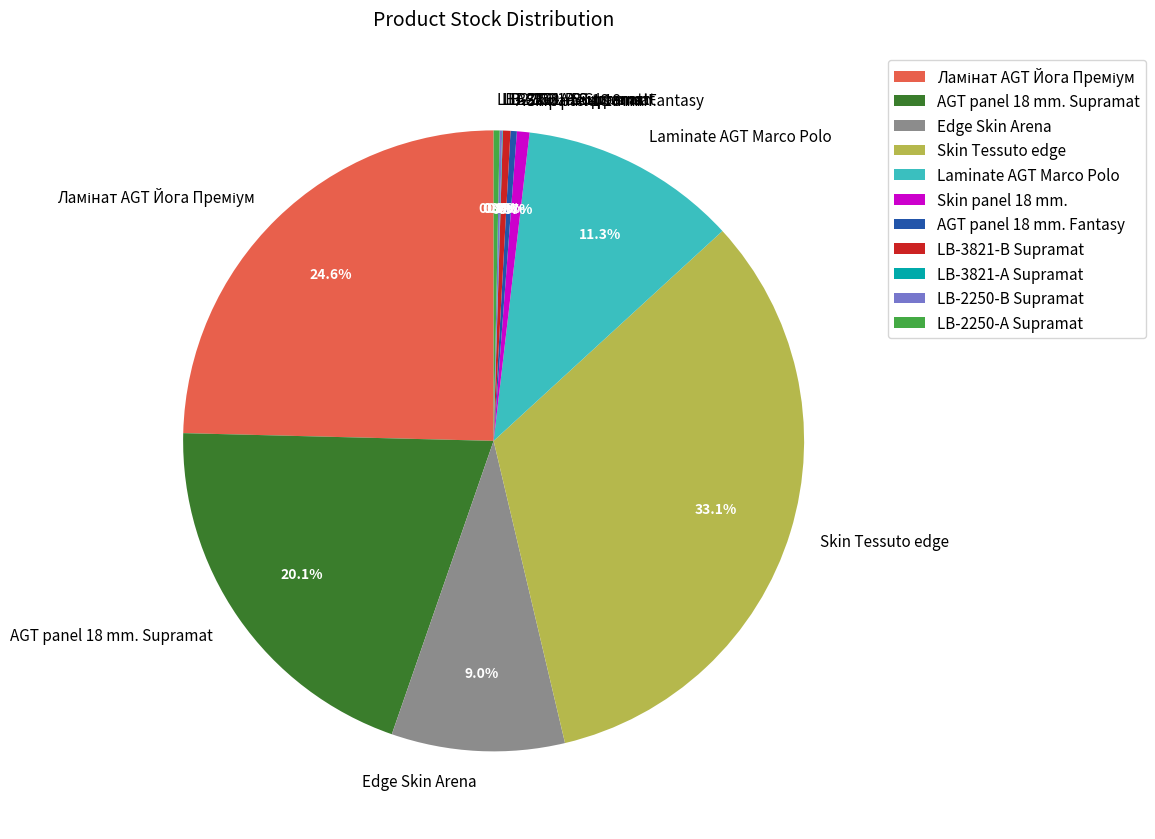

Is it true that Laminate AGT Marco Polo is 1% of the pie?

False